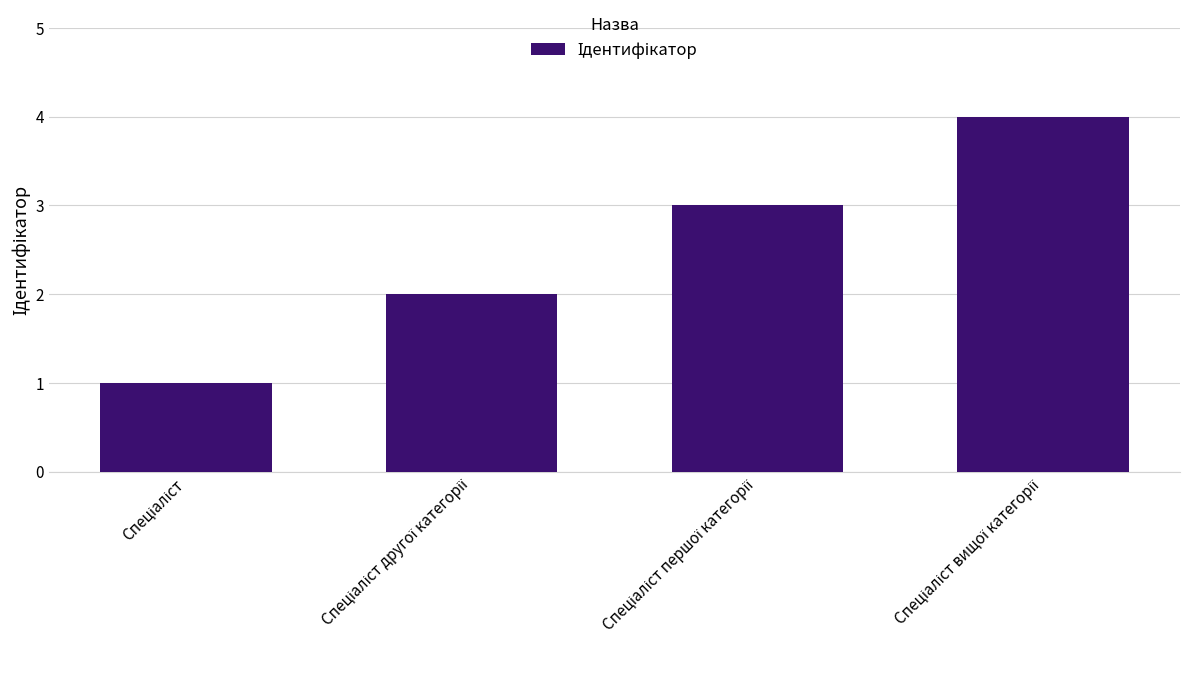

What is the difference between the maximum and minimum values?

3